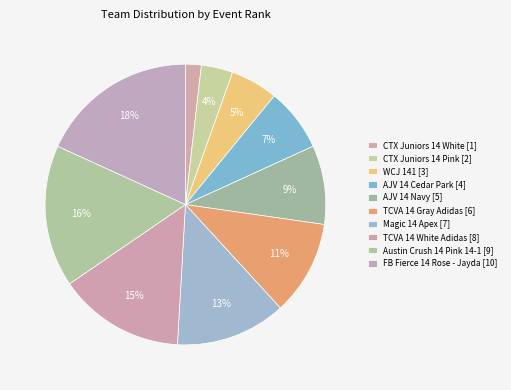

To the nearest percent, what percentage of the pie is CTX Juniors 14 White?

2%